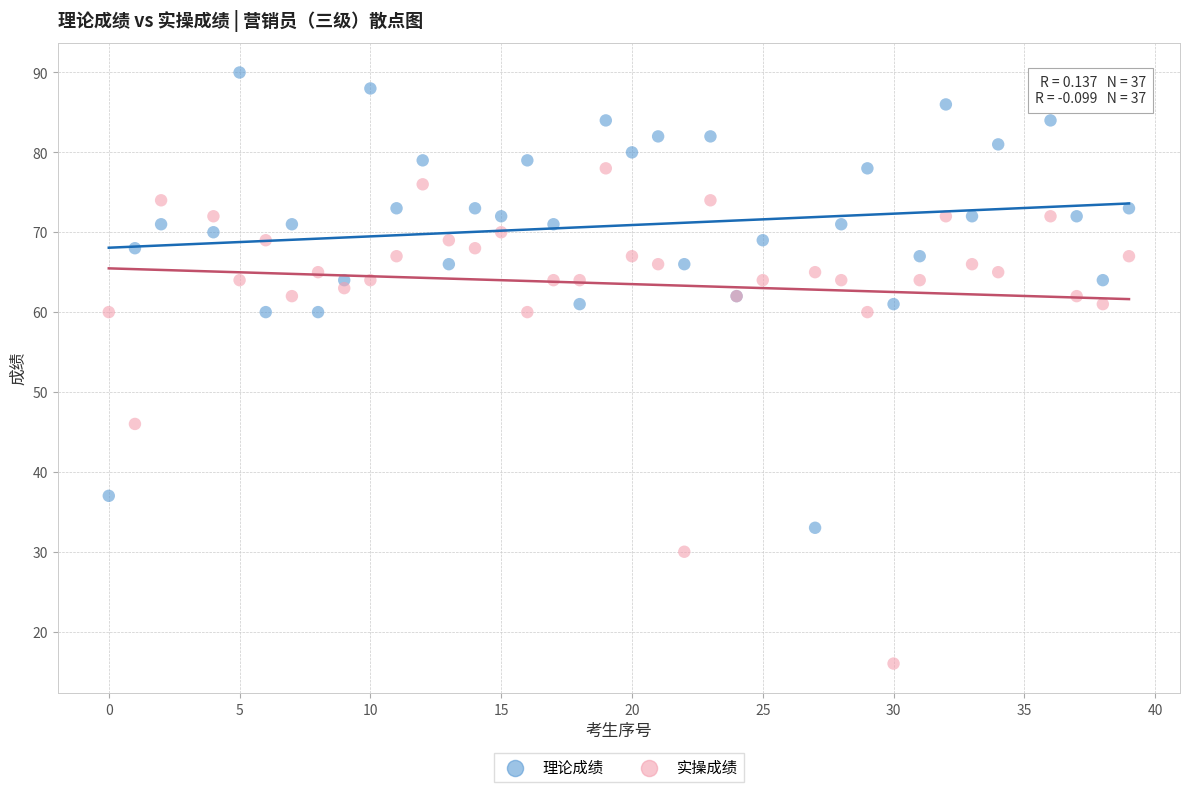

In the 实操成绩 series, what Y value is closest to 47?

46